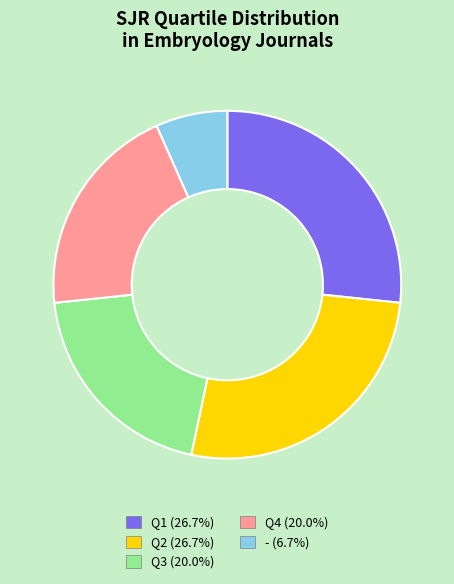

What is the smallest slice in the pie chart?

-